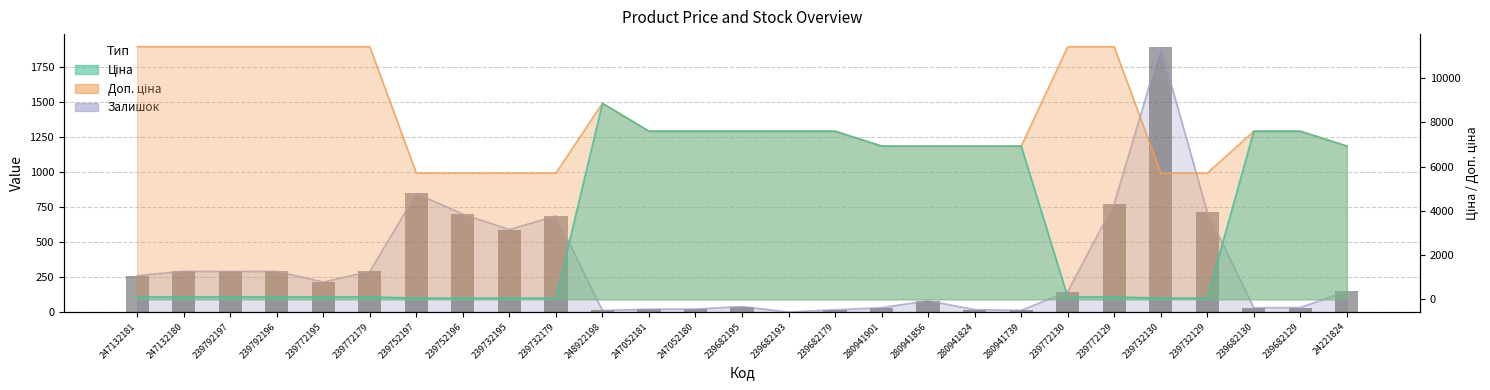

Which category has the lowest value in the Доп. ціна series?

239752197